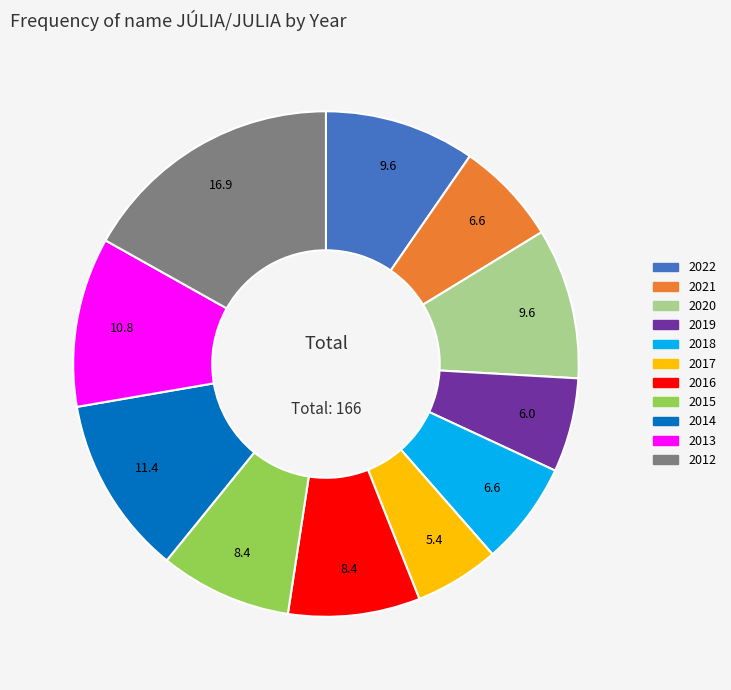

Which category has the smallest portion of the pie?

2017